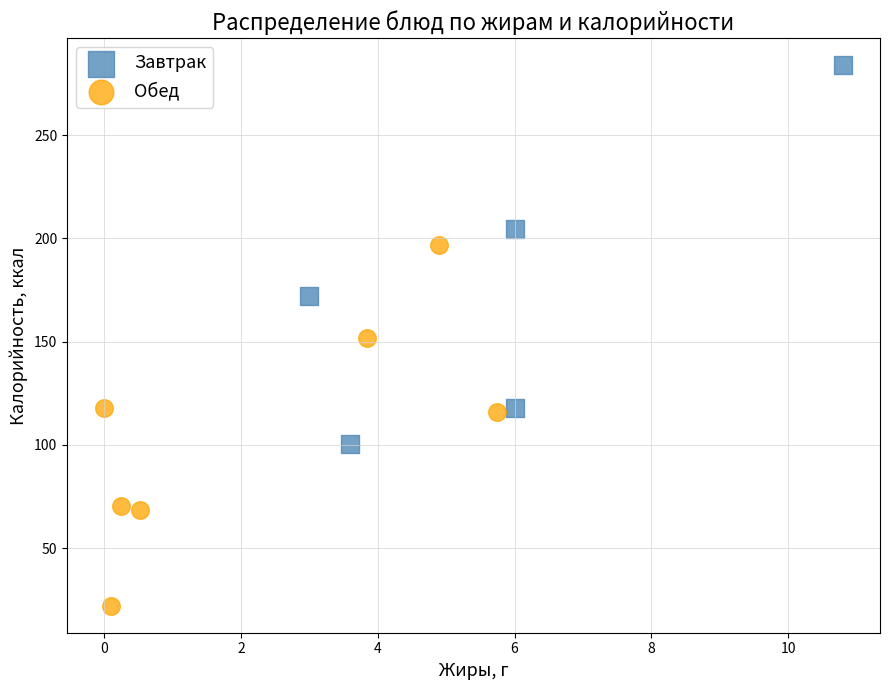

Which series reaches the minimum Y coordinate?

Обед